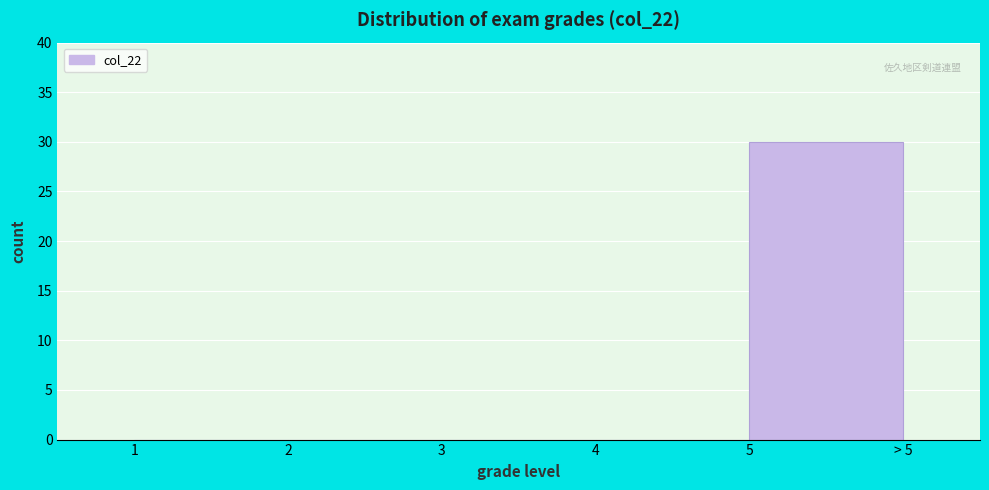

Reading left to right, what are all the values shown in this chart?

1=0	2=0	3=0	4=0	5=30